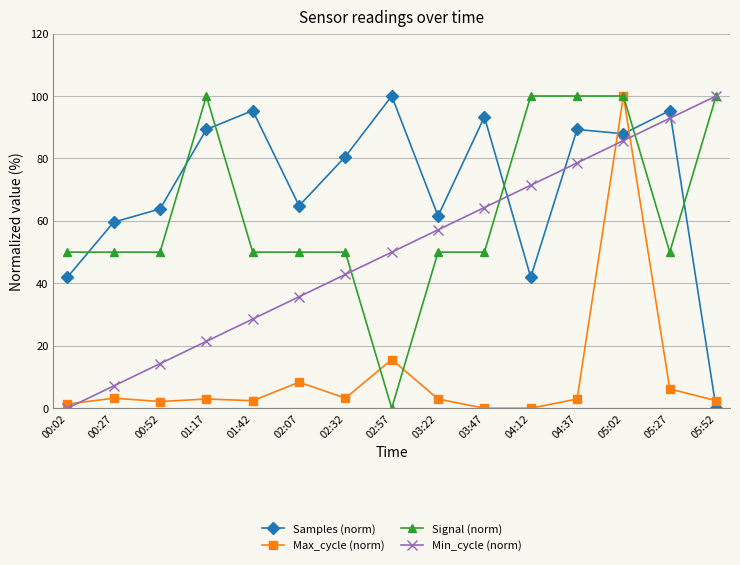

True or false: Signal (norm) has a value of 155.9 at 04:12.

False